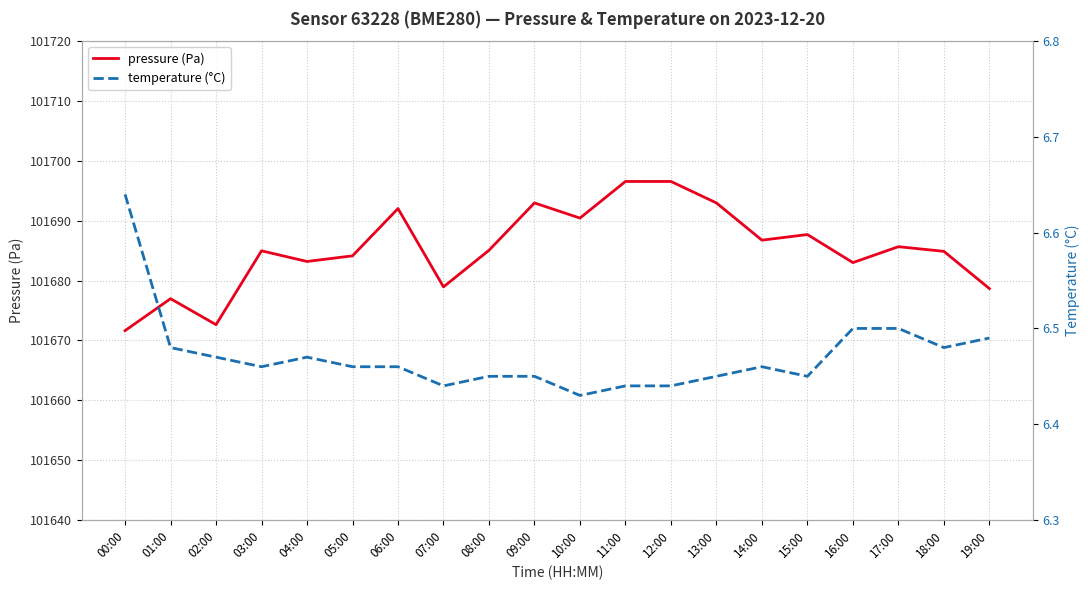

List the series in order of their peak value, lowest first.

temperature (°C), pressure (Pa)